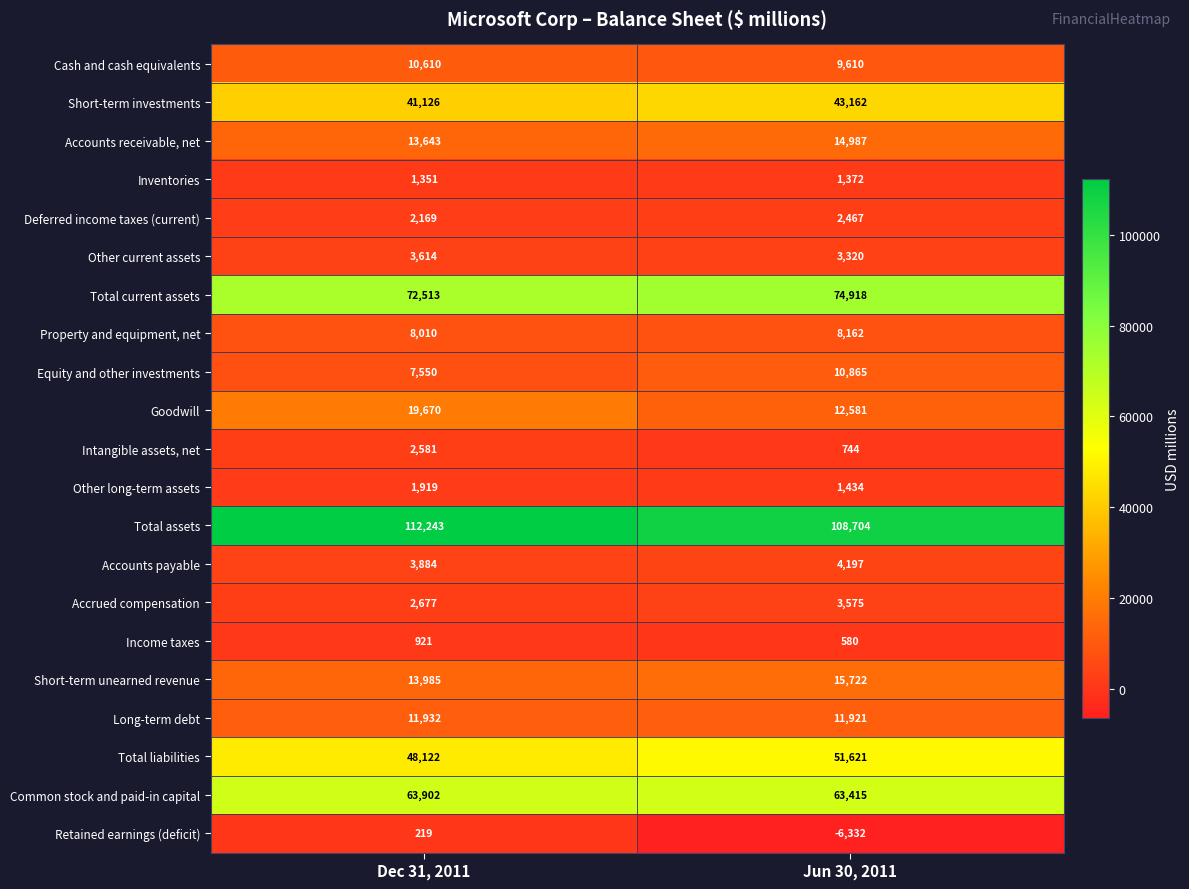

What is the difference between the maximum and minimum values in the Accounts payable series?

313